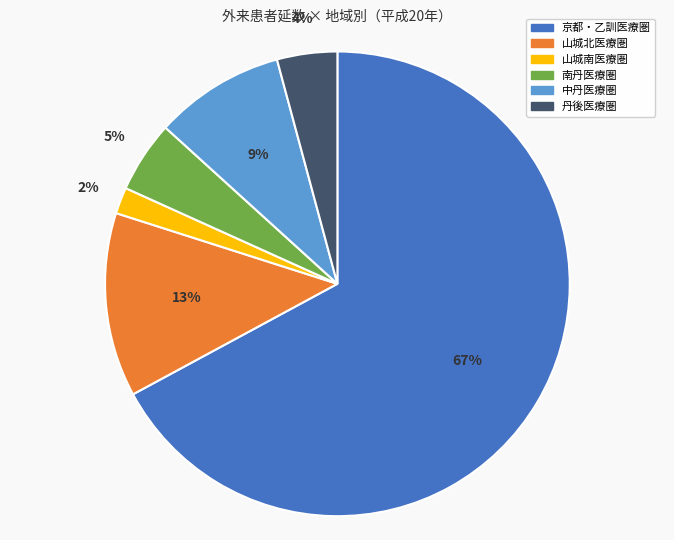

To the nearest percent, what is the difference between the largest and smallest slice percentages?

65%